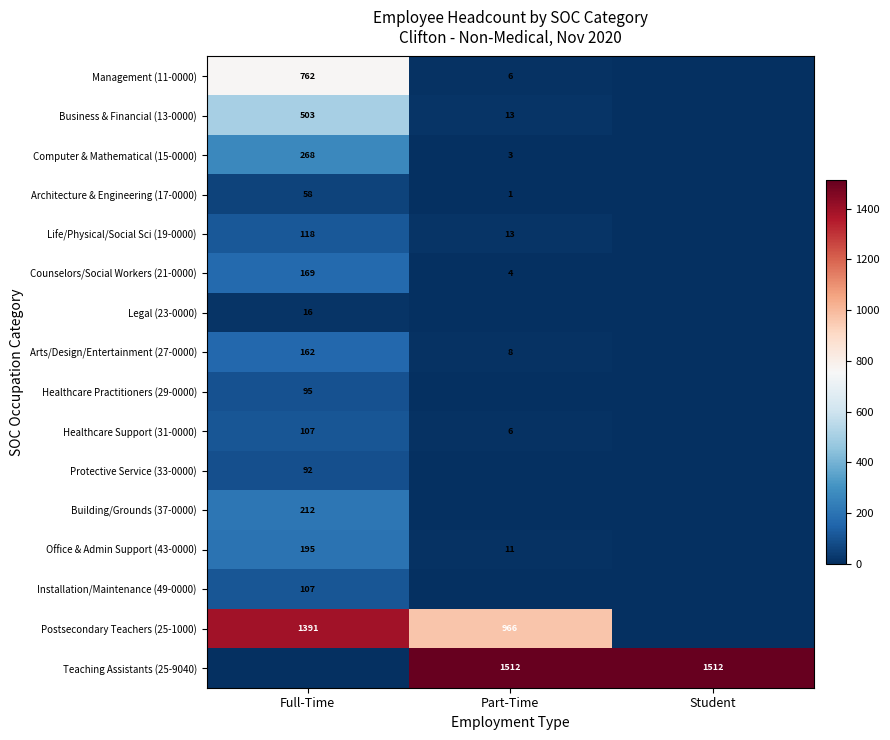

At which category is the sum across all series the highest?

Full-Time